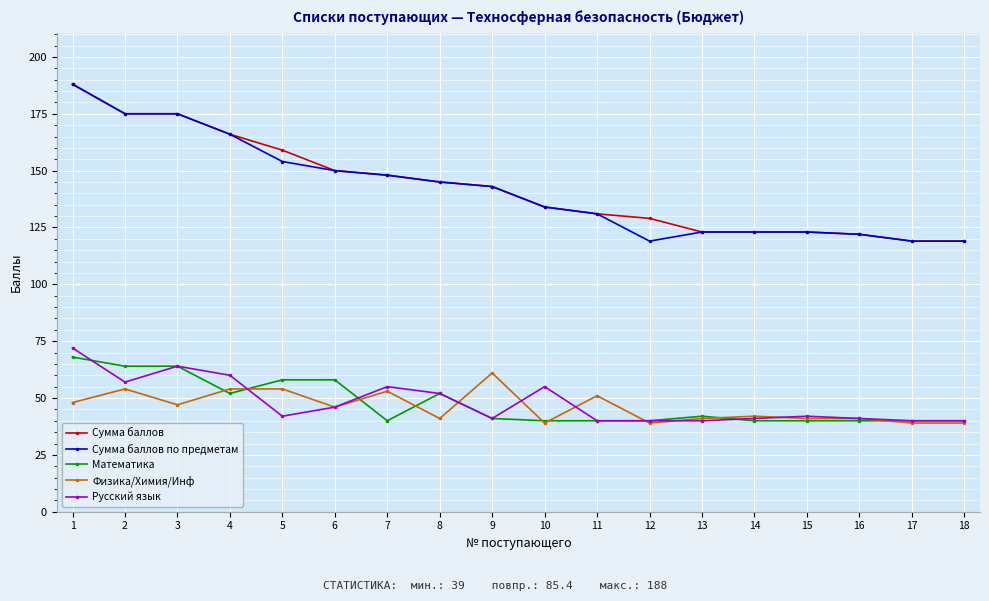

Is it true that Сумма баллов по предметам equals 148 at 7?

True